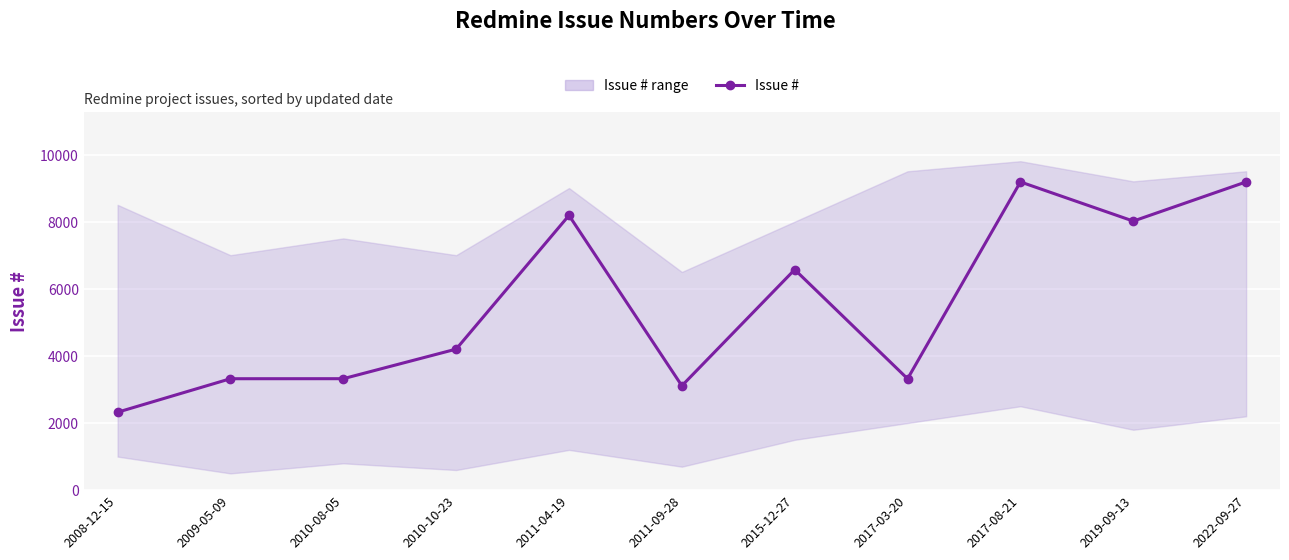

What is the sum of all values?

60734